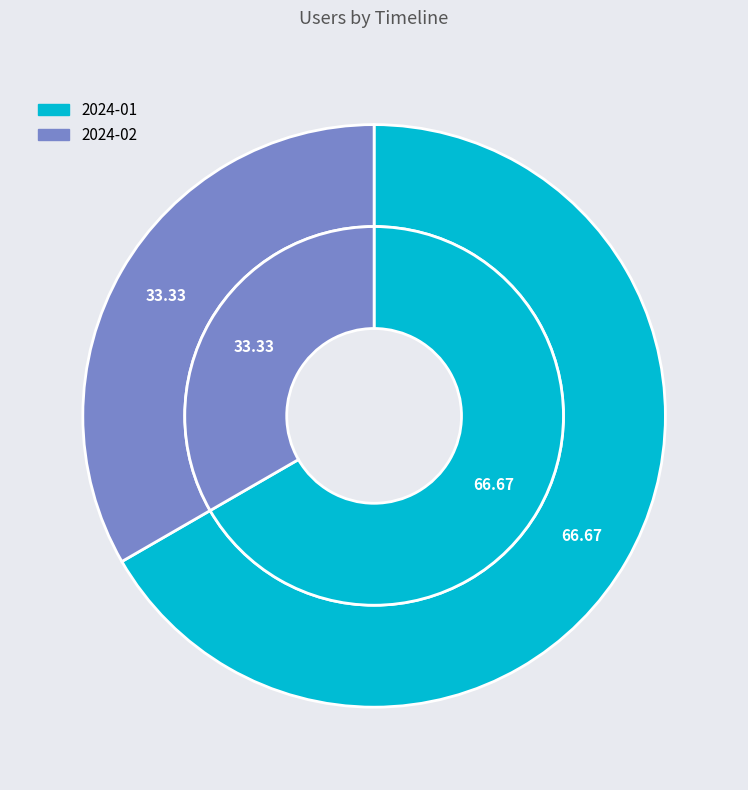

True or false: 2024-02-01T00:00:00.000Z accounts for 25% of the total.

False